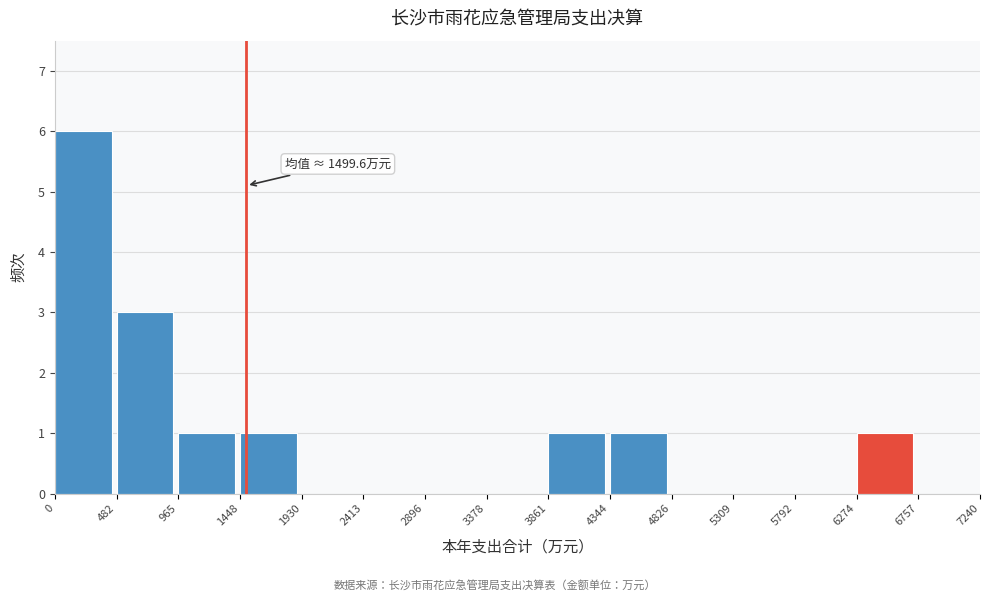

Over which range of the x-axis is the bar tallest?

0 to 482